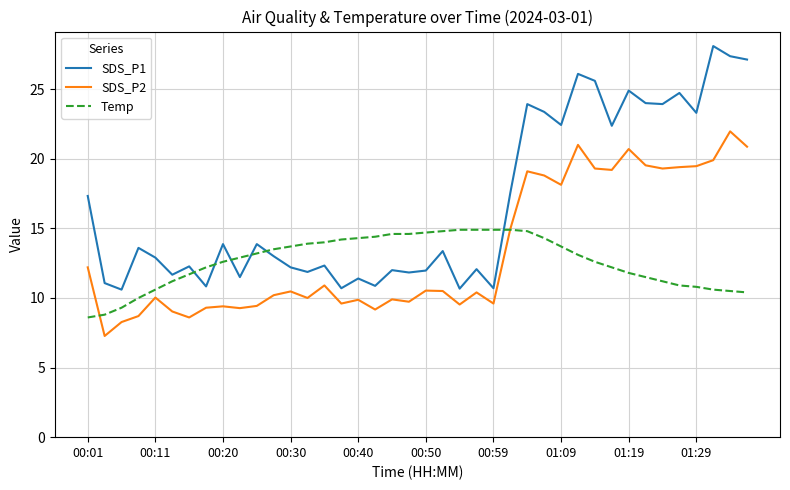

List the series in order of their peak value, lowest first.

Temp, SDS_P2, SDS_P1